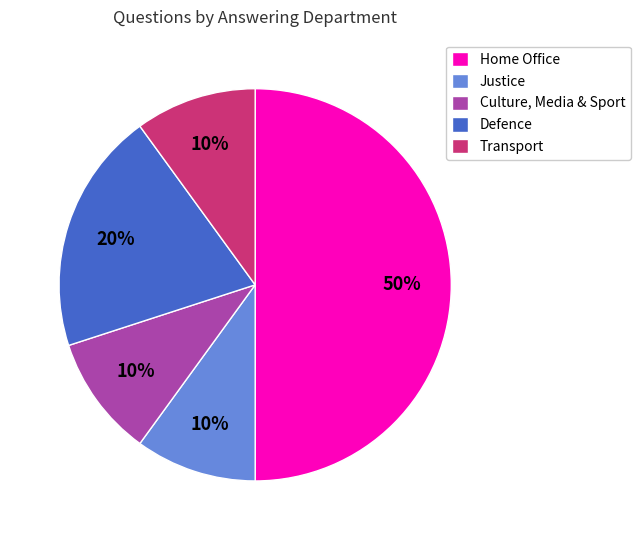

Do Transport and Justice together represent more than half of the pie?

No